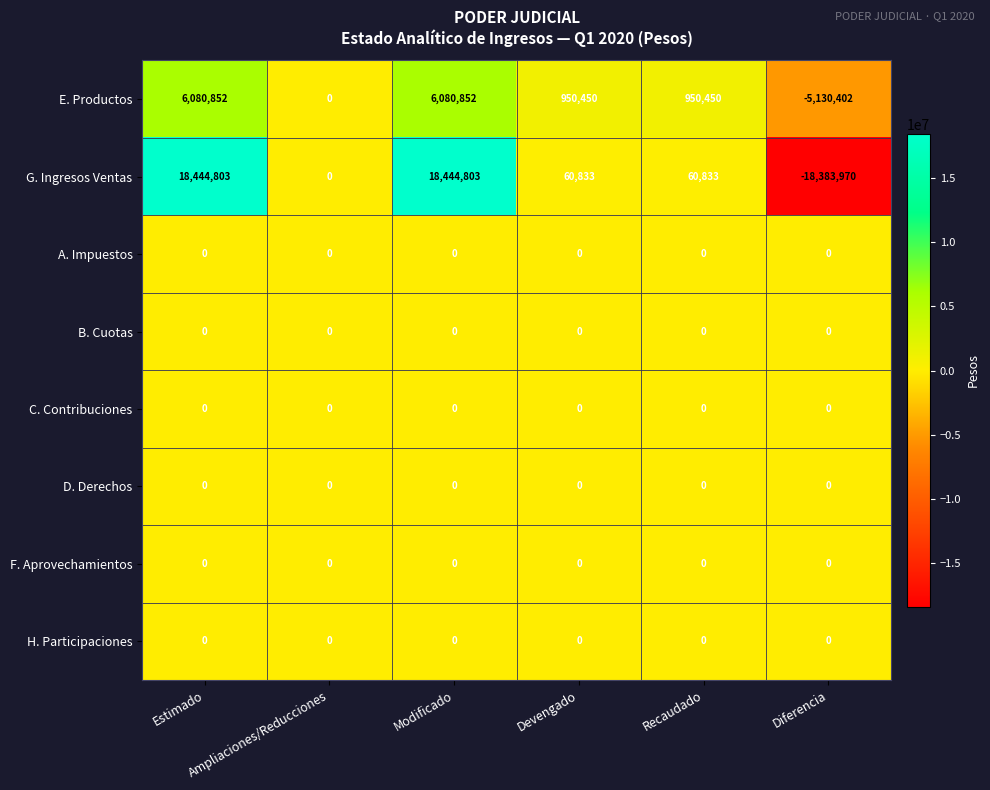

What is the average value of the G. Ingresos Ventas series?

3104550